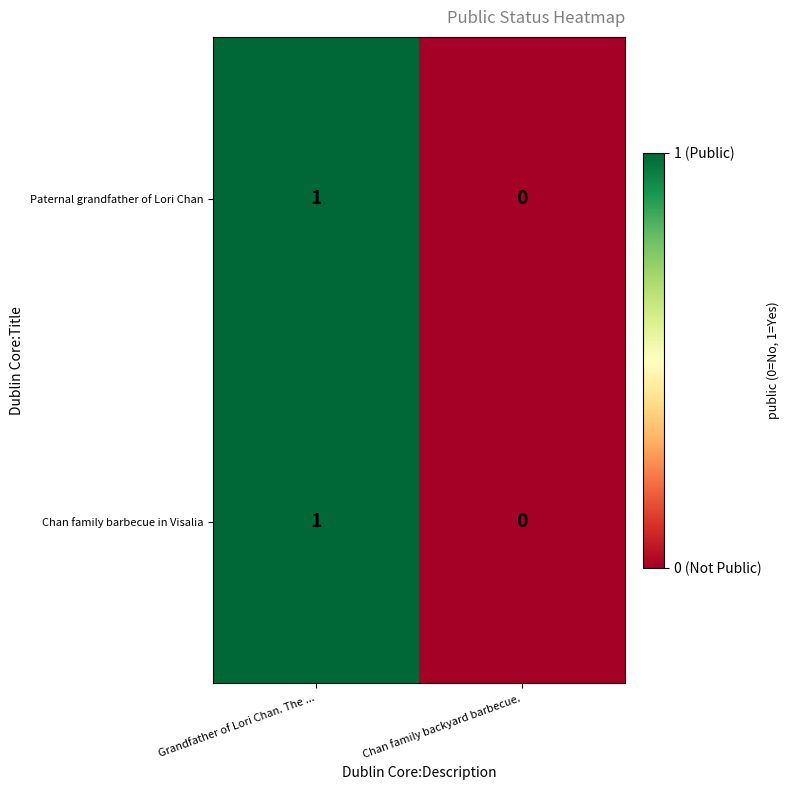

Reading right to left, list all the values displayed in this chart.

Paternal grandfather of Lori Chan: Chan family backyard barbecue.=0	Grandfather of Lori Chan. The ...=1
Chan family barbecue in Visalia: Chan family backyard barbecue.=0	Grandfather of Lori Chan. The ...=1